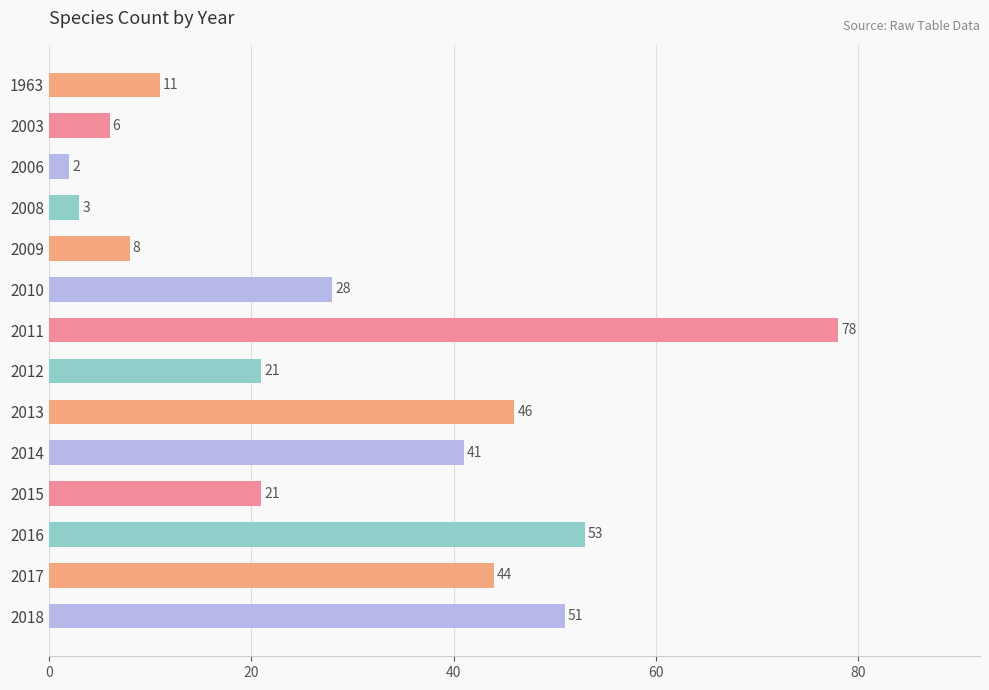

What is the change in value from 2003 to 2015?

+15